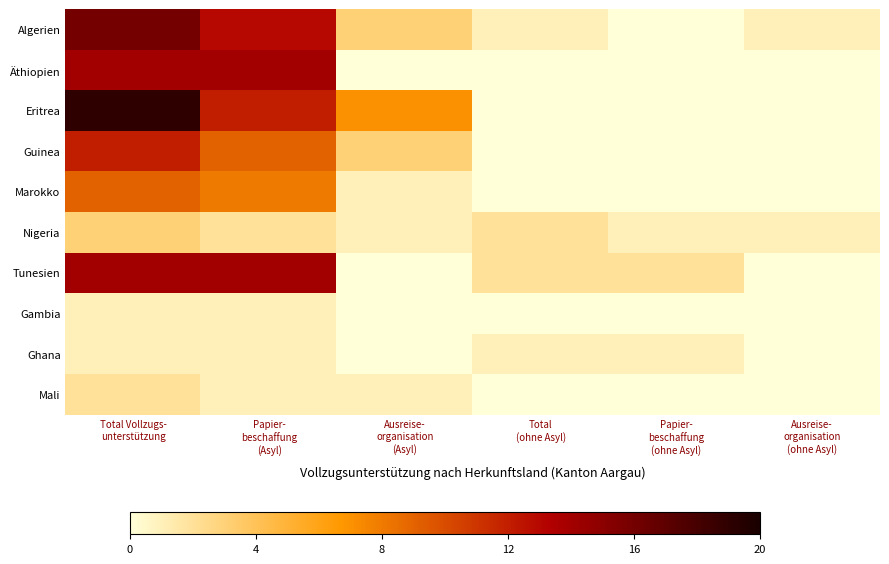

Reading right to left, transcribe all the data shown in this chart.

Algerien: Ausreise-
organisation
(ohne Asyl)=1	Papier-
beschaffung
(ohne Asyl)=0	Total
(ohne Asyl)=1	Ausreise-
organisation
(Asyl)=3	Papier-
beschaffung
(Asyl)=13	Total Vollzugs-
unterstützung=16
Äthiopien: Ausreise-
organisation
(ohne Asyl)=0	Papier-
beschaffung
(ohne Asyl)=0	Total
(ohne Asyl)=0	Ausreise-
organisation
(Asyl)=0	Papier-
beschaffung
(Asyl)=14	Total Vollzugs-
unterstützung=14
Eritrea: Ausreise-
organisation
(ohne Asyl)=0	Papier-
beschaffung
(ohne Asyl)=0	Total
(ohne Asyl)=0	Ausreise-
organisation
(Asyl)=7	Papier-
beschaffung
(Asyl)=12	Total Vollzugs-
unterstützung=19
Guinea: Ausreise-
organisation
(ohne Asyl)=0	Papier-
beschaffung
(ohne Asyl)=0	Total
(ohne Asyl)=0	Ausreise-
organisation
(Asyl)=3	Papier-
beschaffung
(Asyl)=9	Total Vollzugs-
unterstützung=12
Marokko: Ausreise-
organisation
(ohne Asyl)=0	Papier-
beschaffung
(ohne Asyl)=0	Total
(ohne Asyl)=0	Ausreise-
organisation
(Asyl)=1	Papier-
beschaffung
(Asyl)=8	Total Vollzugs-
unterstützung=9
Nigeria: Ausreise-
organisation
(ohne Asyl)=1	Papier-
beschaffung
(ohne Asyl)=1	Total
(ohne Asyl)=2	Ausreise-
organisation
(Asyl)=1	Papier-
beschaffung
(Asyl)=2	Total Vollzugs-
unterstützung=3
Tunesien: Ausreise-
organisation
(ohne Asyl)=0	Papier-
beschaffung
(ohne Asyl)=2	Total
(ohne Asyl)=2	Ausreise-
organisation
(Asyl)=0	Papier-
beschaffung
(Asyl)=14	Total Vollzugs-
unterstützung=14
Gambia: Ausreise-
organisation
(ohne Asyl)=0	Papier-
beschaffung
(ohne Asyl)=0	Total
(ohne Asyl)=0	Ausreise-
organisation
(Asyl)=0	Papier-
beschaffung
(Asyl)=1	Total Vollzugs-
unterstützung=1
Ghana: Ausreise-
organisation
(ohne Asyl)=0	Papier-
beschaffung
(ohne Asyl)=1	Total
(ohne Asyl)=1	Ausreise-
organisation
(Asyl)=0	Papier-
beschaffung
(Asyl)=1	Total Vollzugs-
unterstützung=1
Mali: Ausreise-
organisation
(ohne Asyl)=0	Papier-
beschaffung
(ohne Asyl)=0	Total
(ohne Asyl)=0	Ausreise-
organisation
(Asyl)=1	Papier-
beschaffung
(Asyl)=1	Total Vollzugs-
unterstützung=2